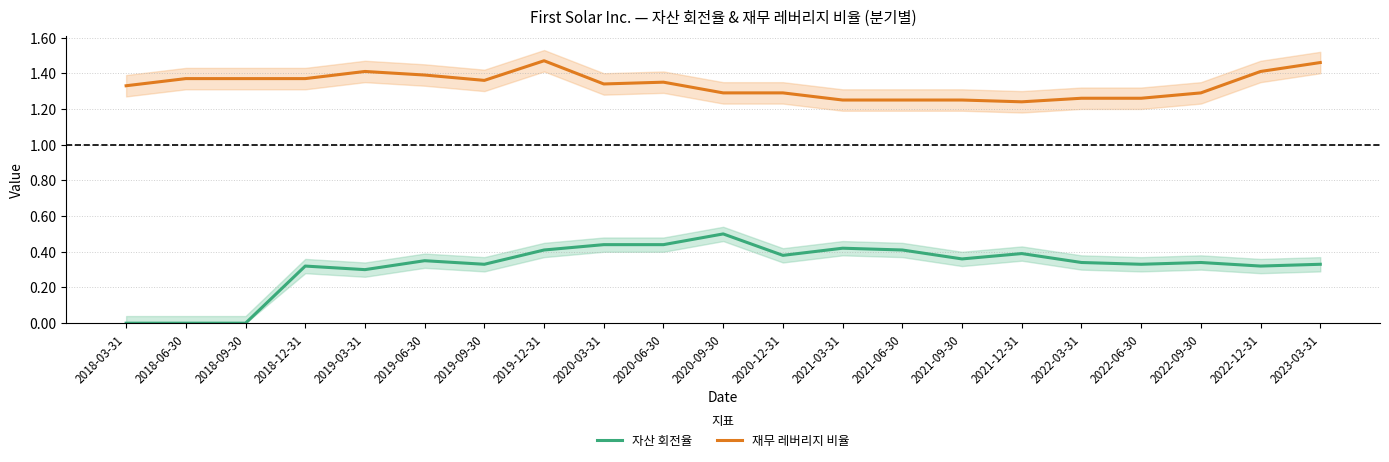

What is the lowest value of the 재무 레버리지 비율 series?

1.2